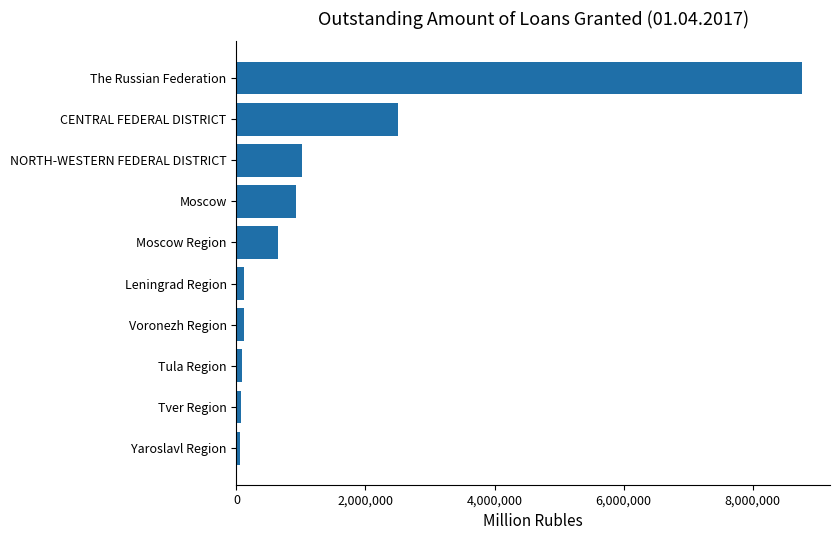

The chart shows a value of 3923176 at CENTRAL FEDERAL DISTRICT. True or false?

False